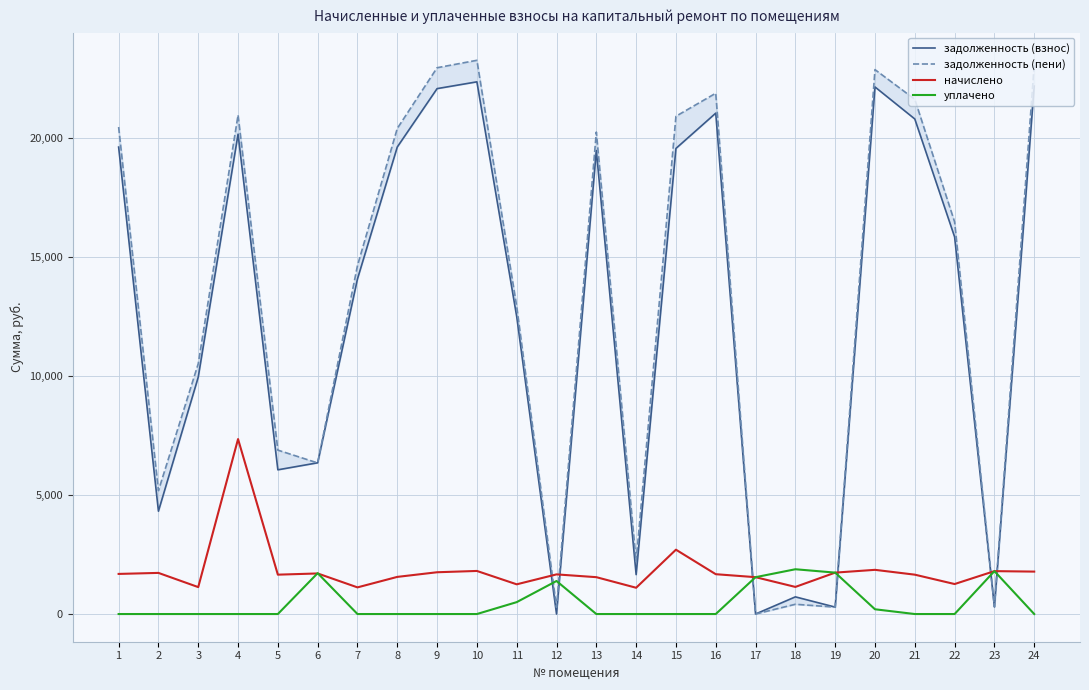

True or false: задолженность (пени) and задолженность (взнос) intersect in this chart.

True